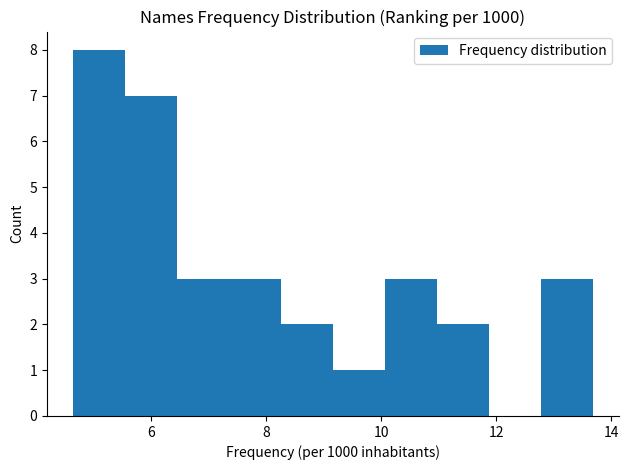

What is the height of the bar covering 10.0 to 11.0 on the x-axis? Neither the bar edges nor the heights are printed on the chart, so give them approximately, as read against the axes.

3